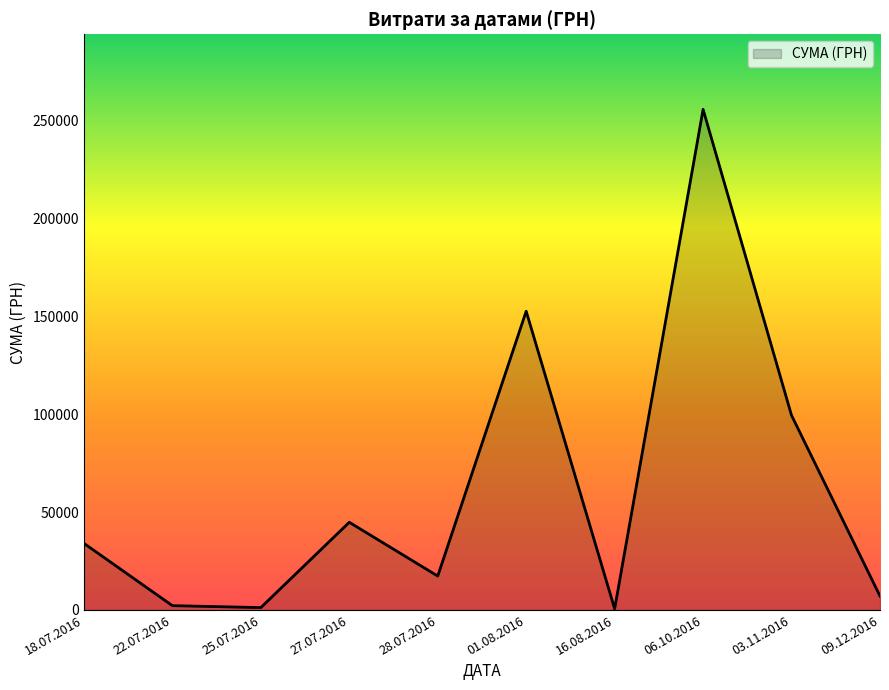

Which label corresponds to the largest value in the chart?

06.10.2016